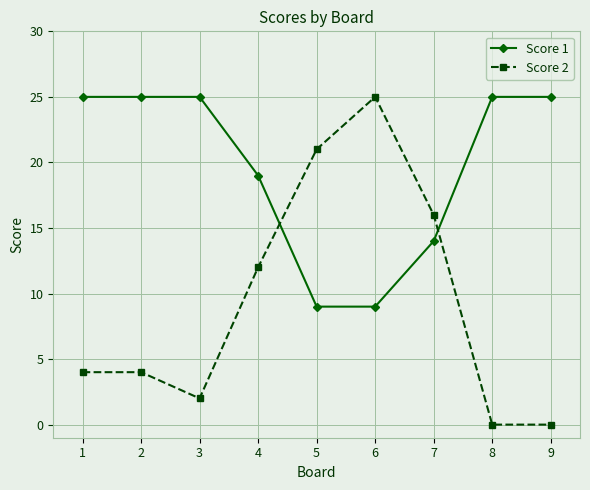

The value of Score 1 at 2 is 25. True or false?

True